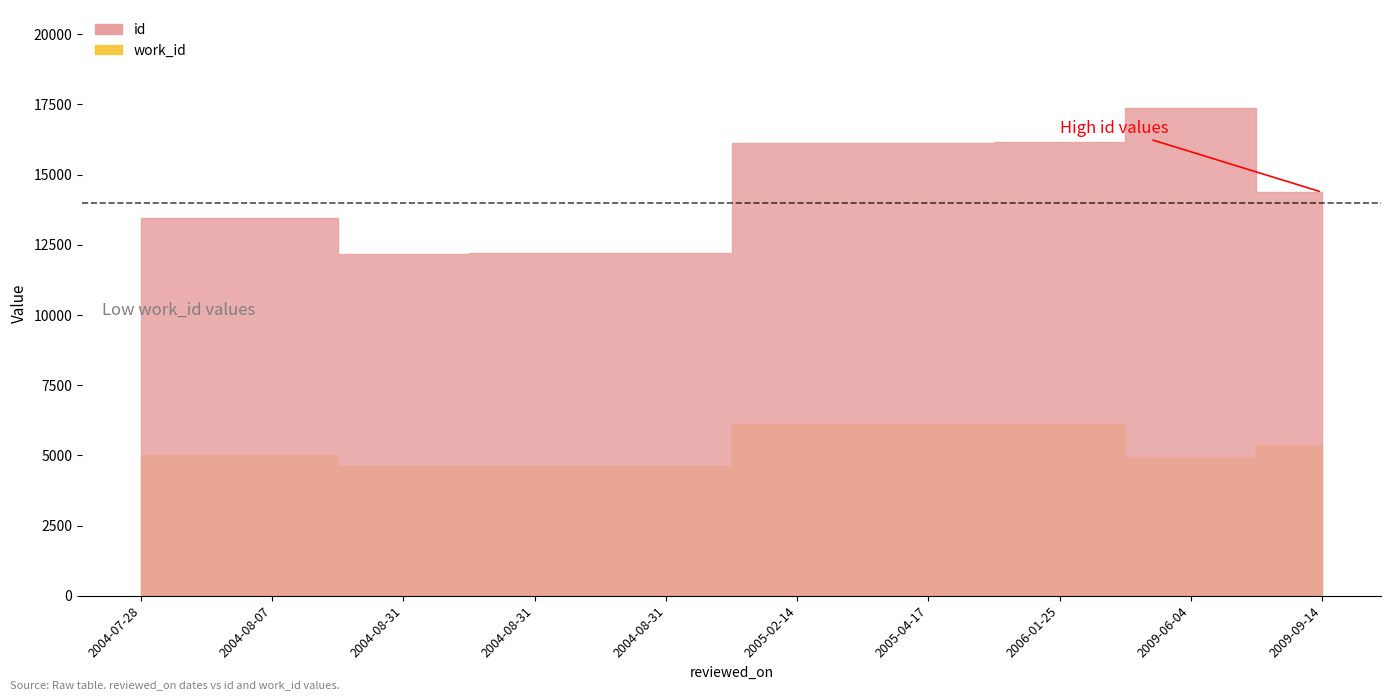

At which label does id first exceed 14376?

2005-02-14